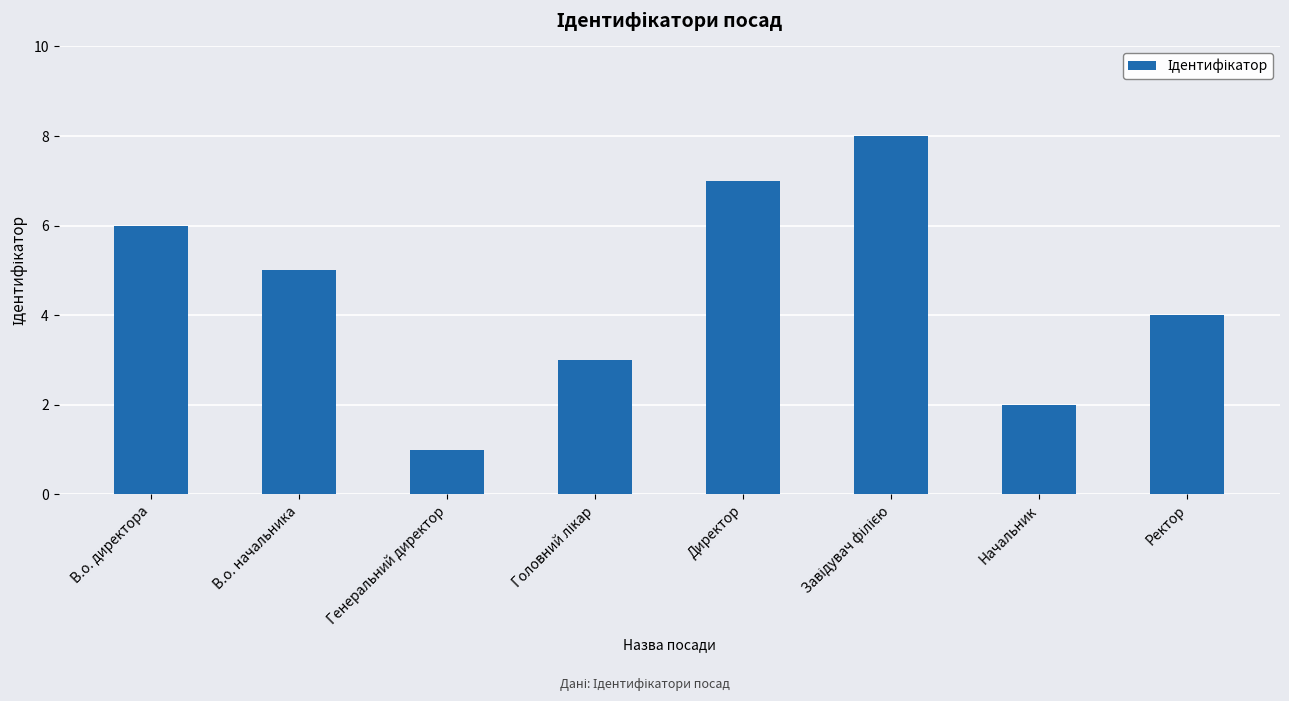

True or false: the data shows 4 at Ректор.

True